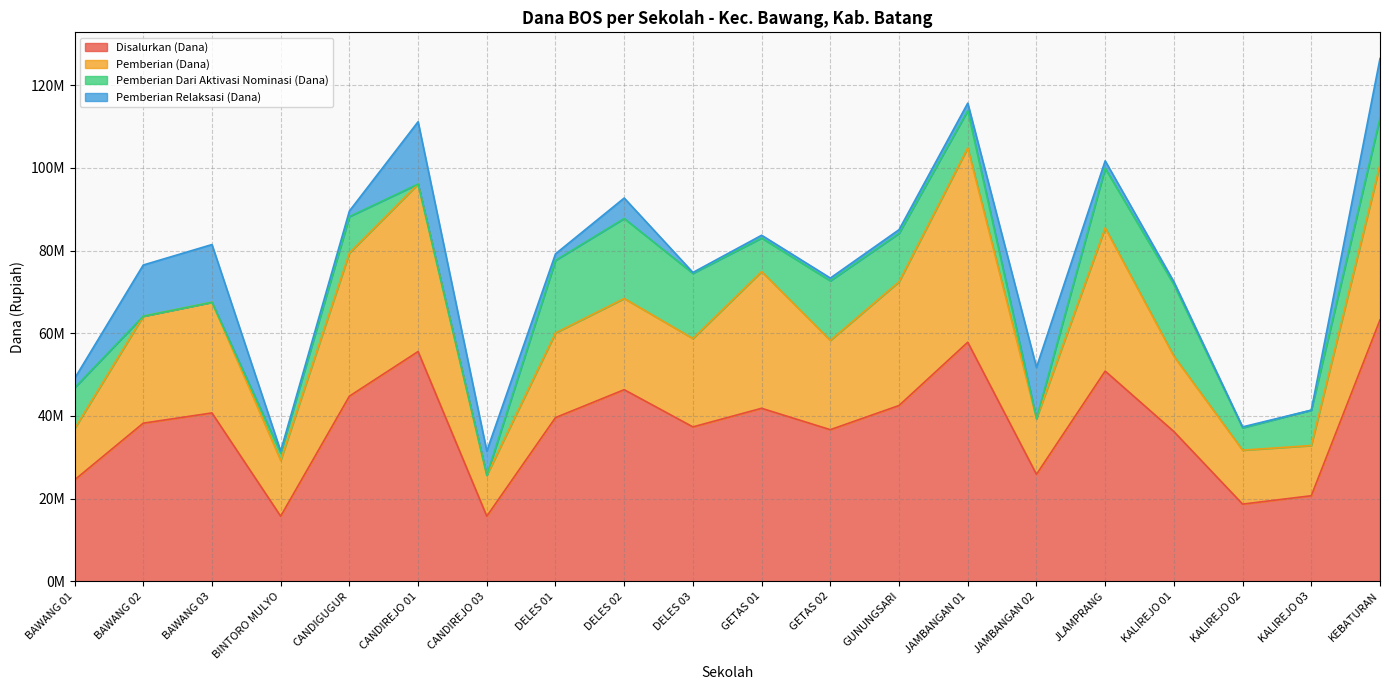

List the labels in order of Pemberian Dari Aktivasi Nominasi (Dana) value, smallest first.

BAWANG 02, BAWANG 03, CANDIREJO 01, CANDIREJO 03, JAMBANGAN 02, BINTORO MULYO, KALIREJO 02, GETAS 01, KALIREJO 03, CANDIGUGUR, JAMBANGAN 01, BAWANG 01, KEBATURAN, GUNUNGSARI, GETAS 02, JLAMPRANG, DELES 03, KALIREJO 01, DELES 01, DELES 02